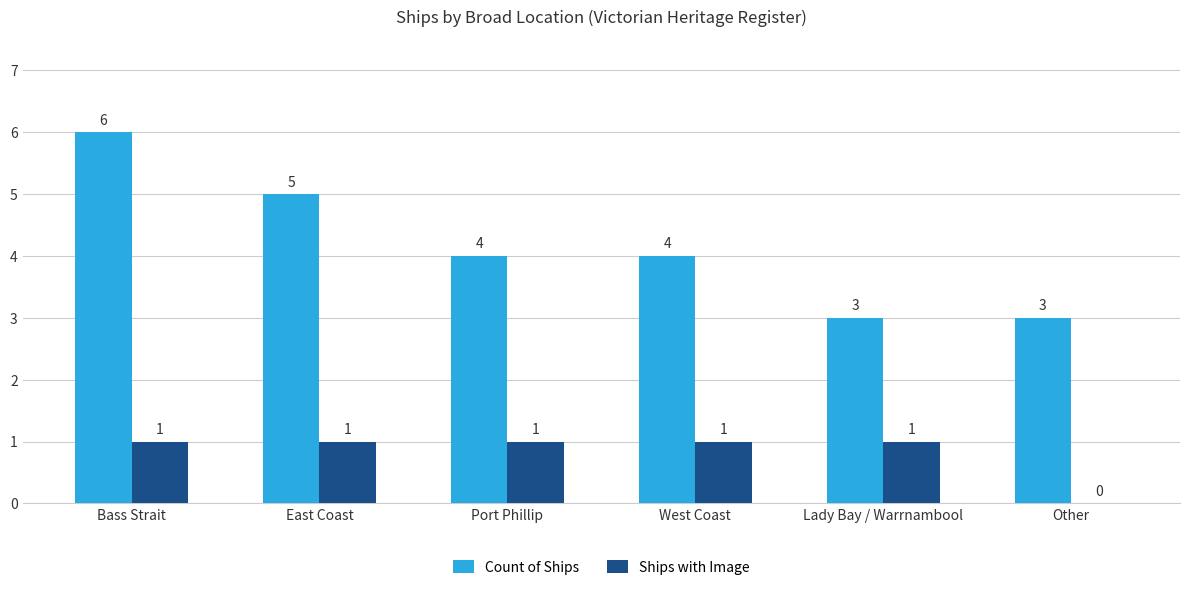

What is the sum of the Count of Ships values at Port Phillip and East Coast?

9